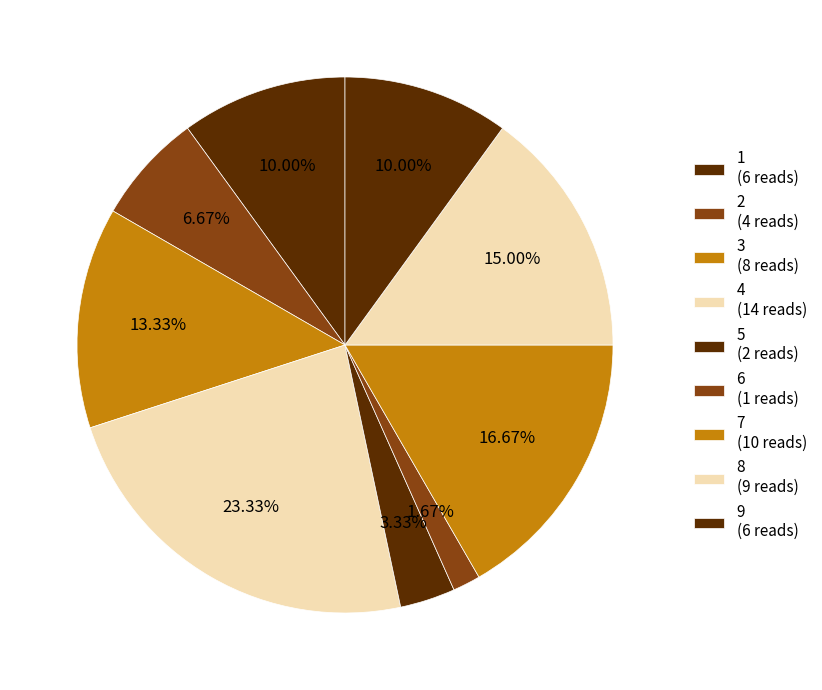

How many segments does this pie chart have?

9